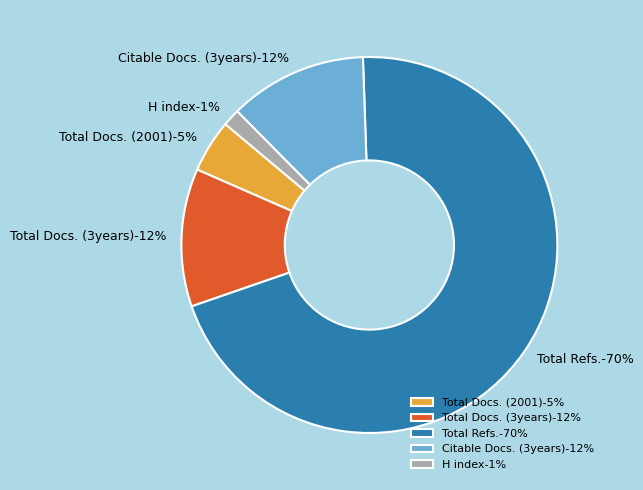

Do Total Refs. and H index together represent more than half of the pie?

Yes